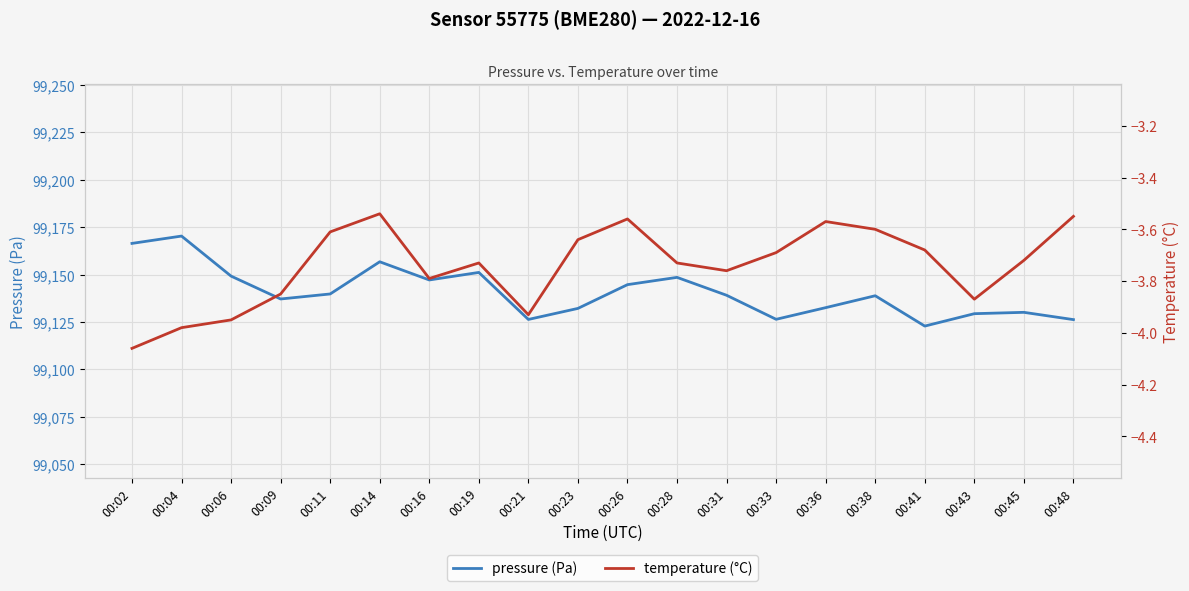

At which category is the sum across all series the highest?

00:04